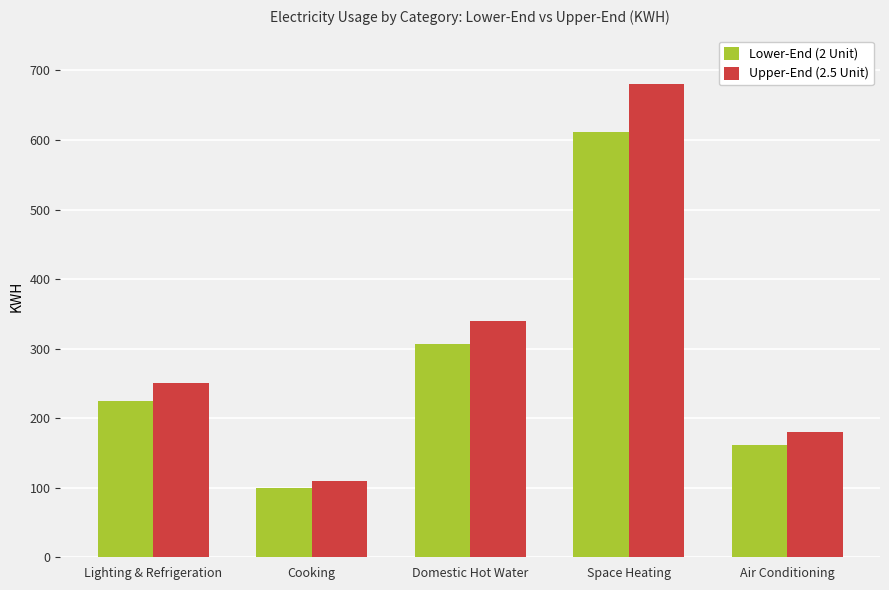

True or false: Lower-End (2 Unit) has a value of 115 at Lighting & Refrigeration.

False